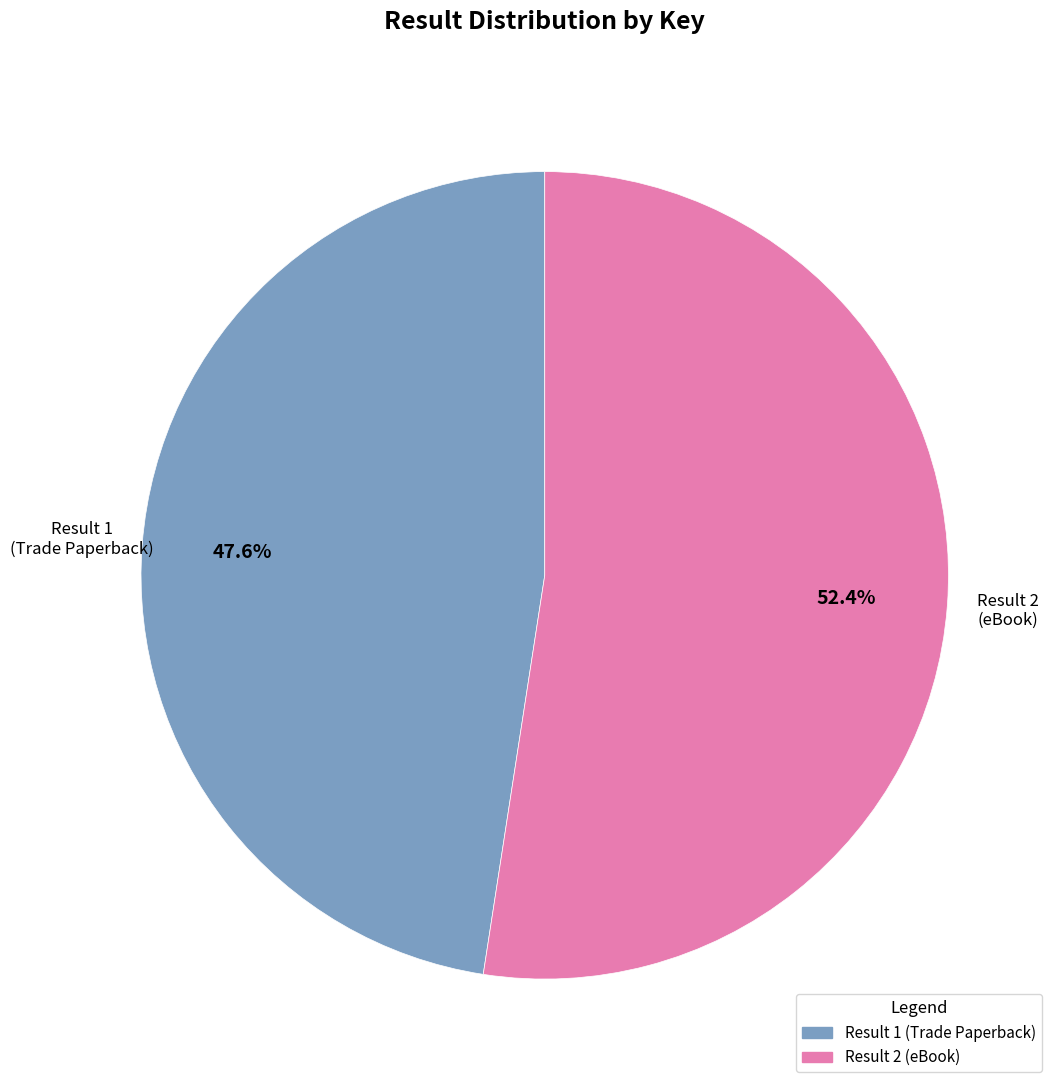

How many slices are in this pie chart?

2